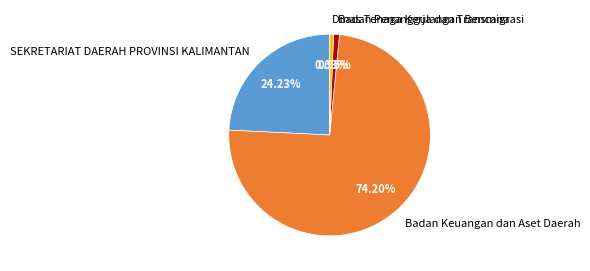

How many segments does this pie chart have?

4